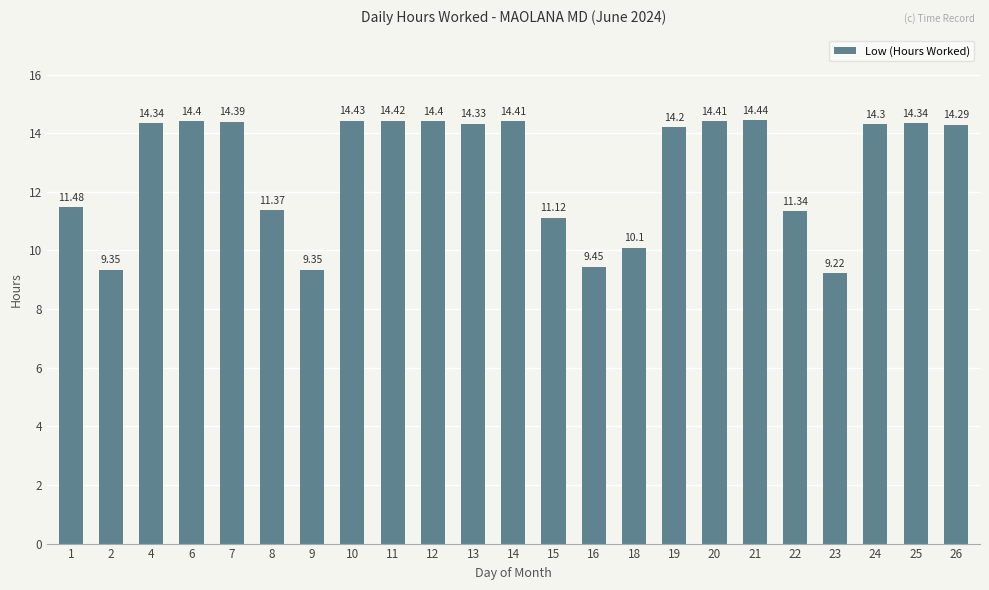

What is the value of the 19th bar from the left?

11.3